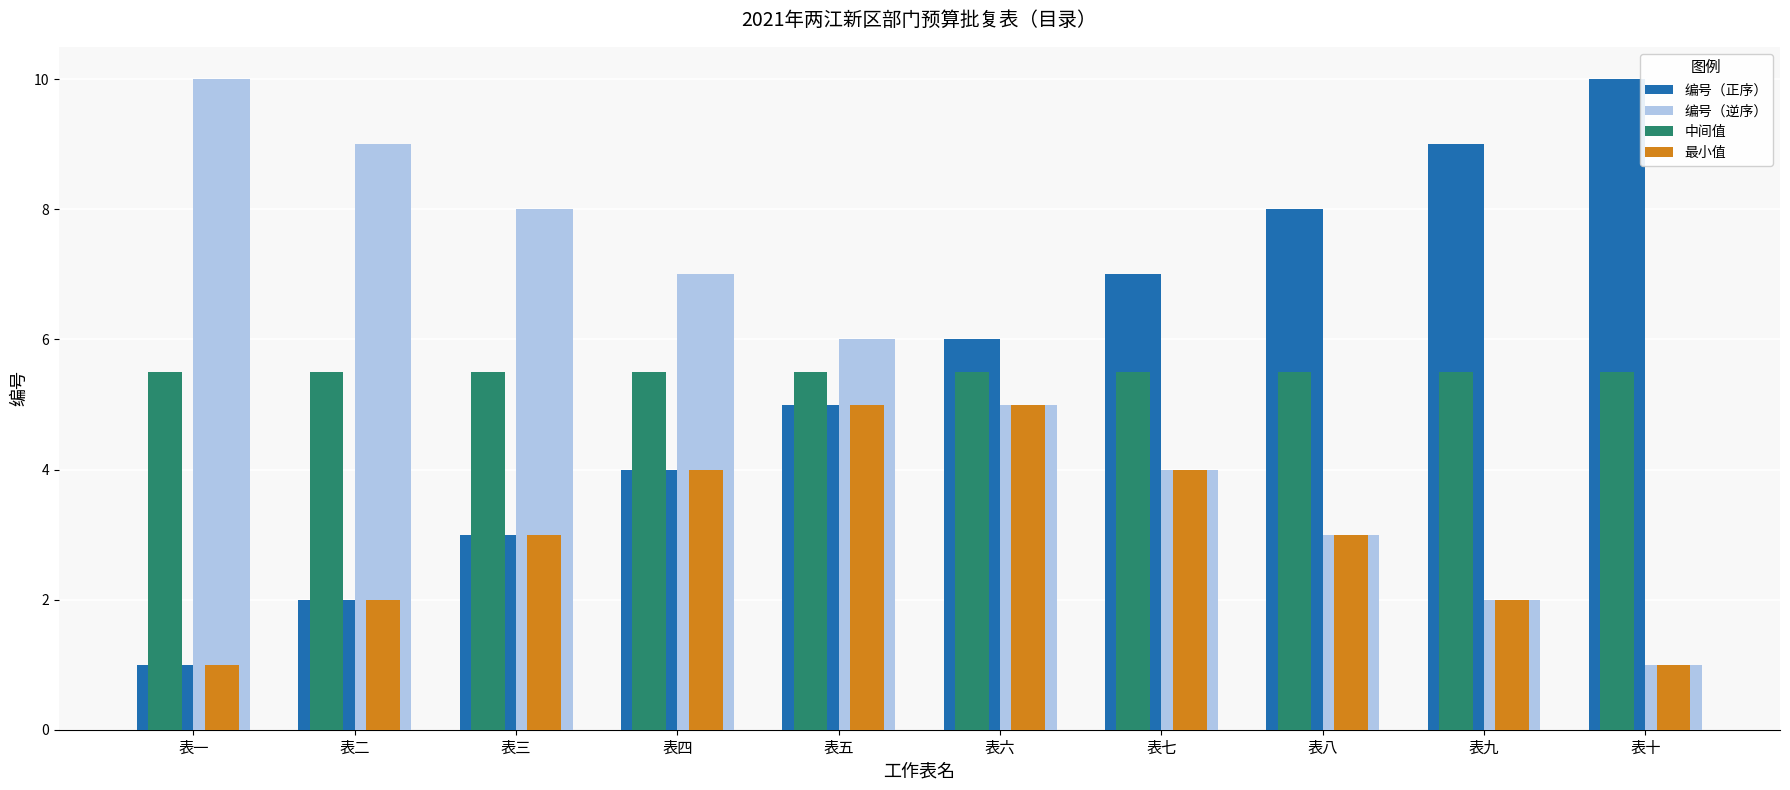

The 编号（正序） series shows 7.0 at 表七. True or false?

True